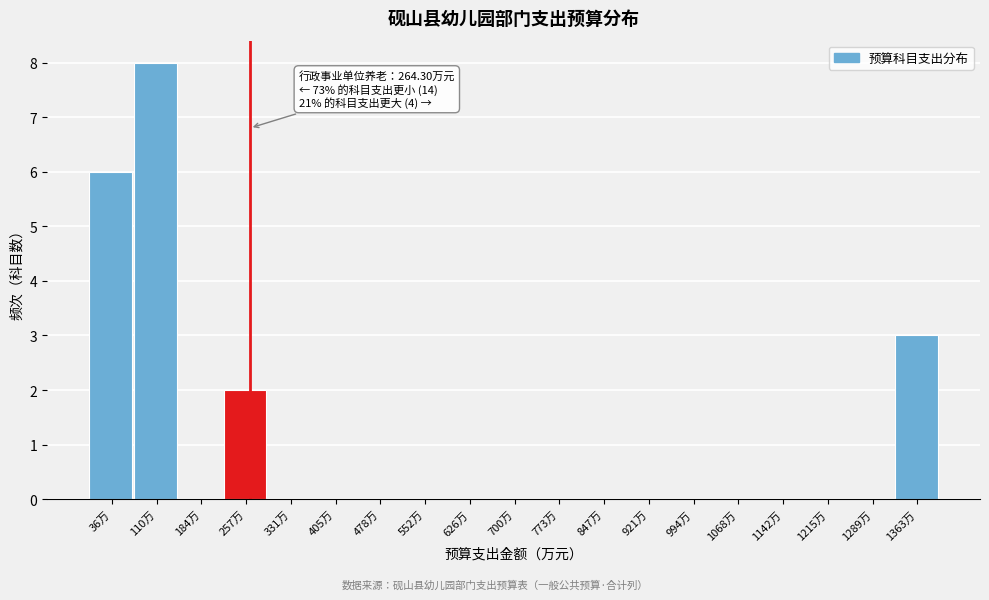

Over which range of the x-axis is the bar tallest?

70 to 150